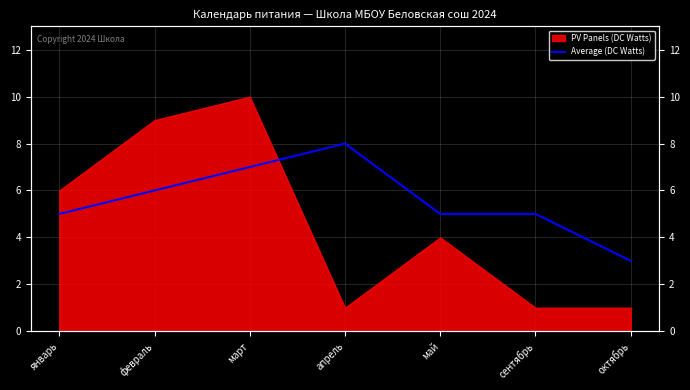

At which label is the value closest to 5?

январь